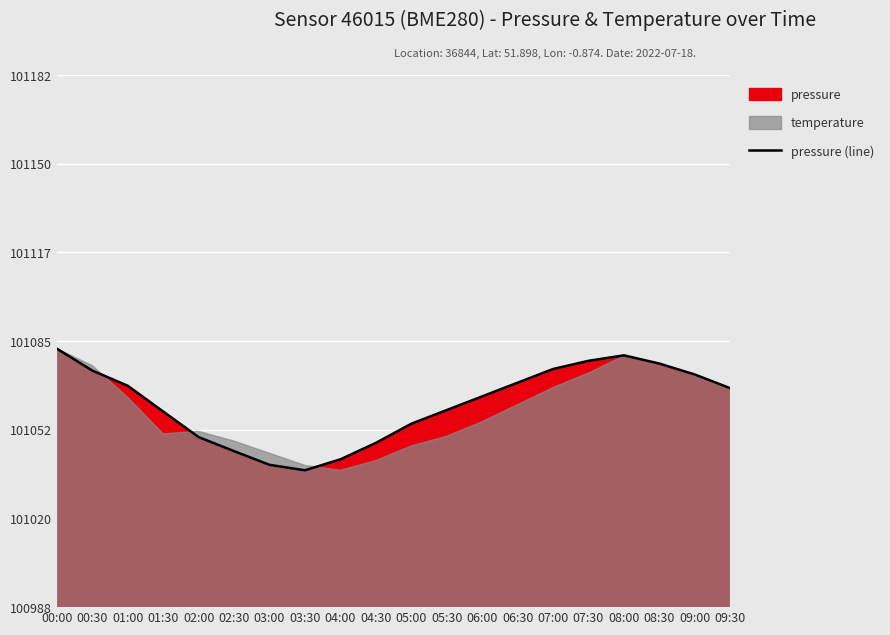

List the labels in order of value, smallest first.

03:30, 03:00, 04:00, 02:30, 04:30, 02:00, 05:00, 01:30, 05:30, 06:00, 09:30, 01:00, 06:30, 09:00, 00:30, 07:00, 08:30, 07:30, 08:00, 00:00